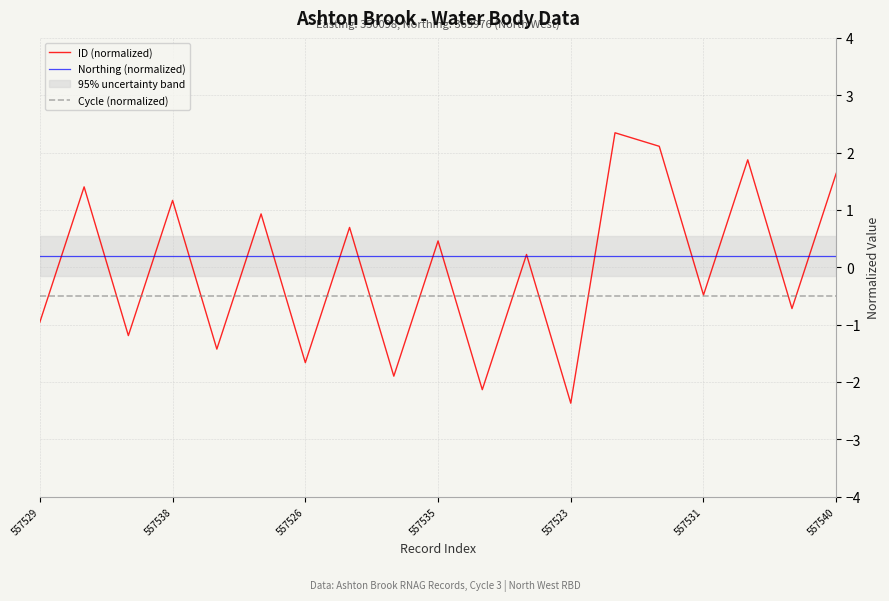

True or false: Northing (normalized) and Cycle (normalized) cross at least once.

False